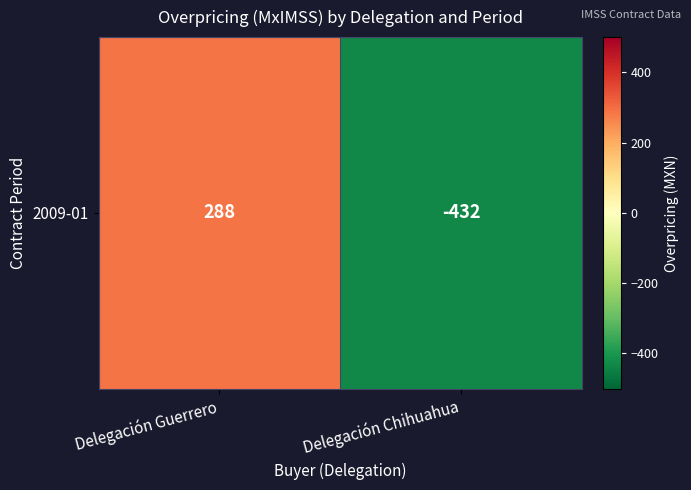

Rank the categories by value from lowest to highest.

Delegación Chihuahua, Delegación Guerrero